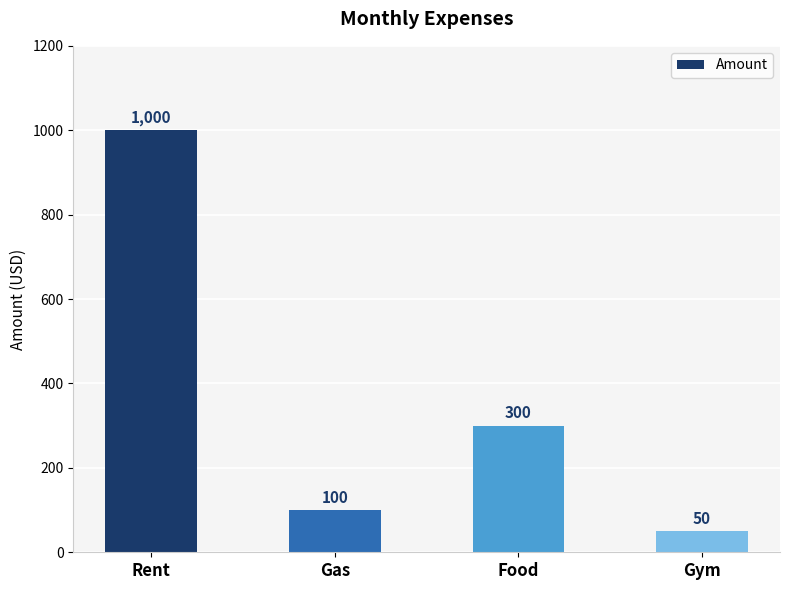

Where is the data nearest to the value 525?

Food